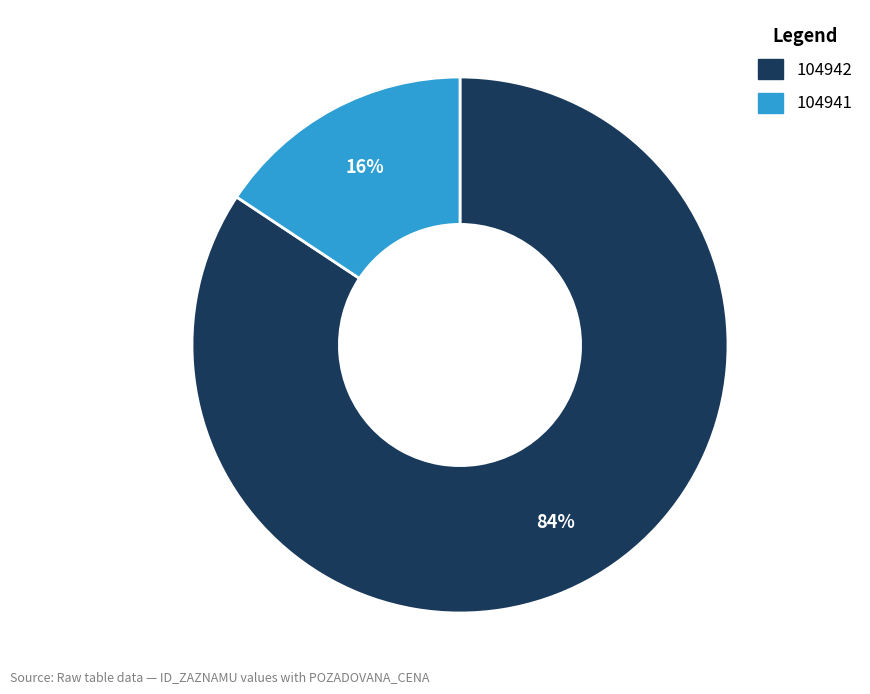

Which slice is the smallest?

104941